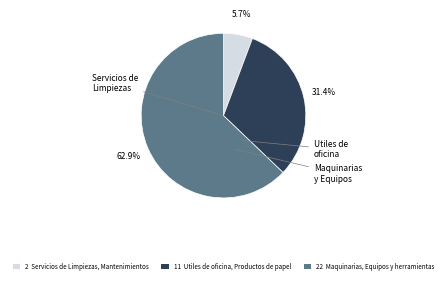

Is there a majority slice in this chart?

Yes